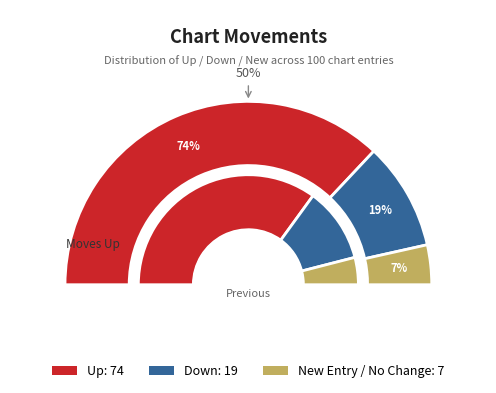

To the nearest percent, what is the difference between the largest and smallest slice percentages?

67%